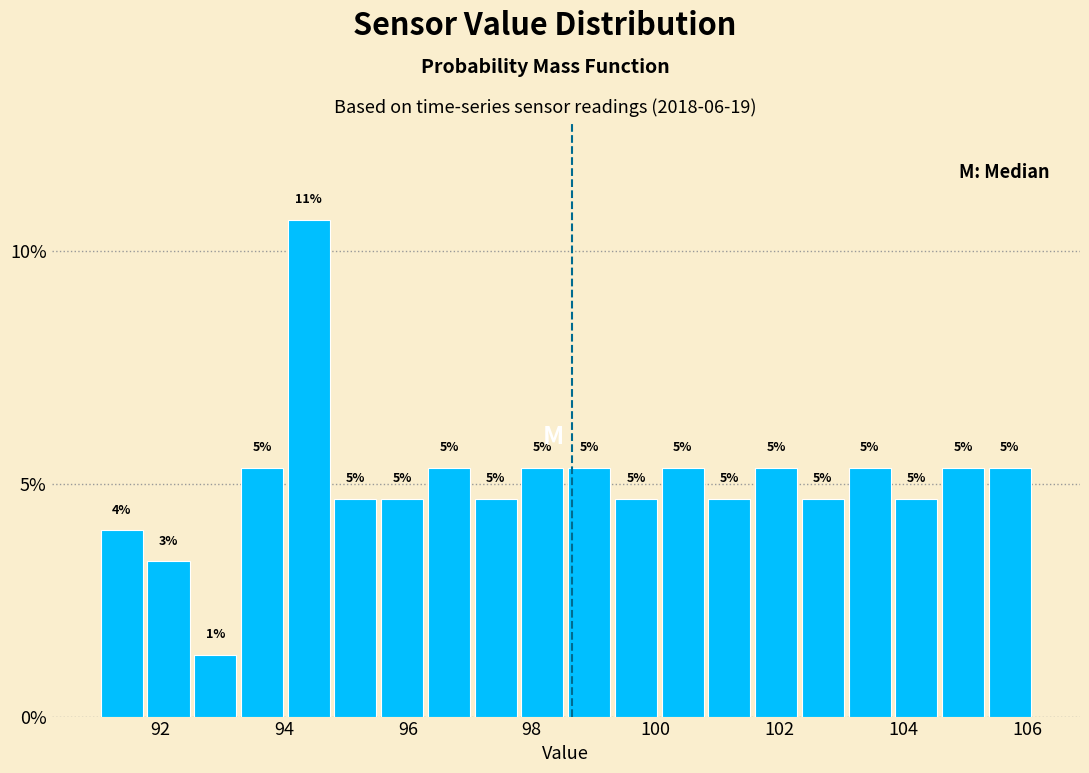

Read against the x-axis, roughly where is the centre of the tallest bar?

94.4